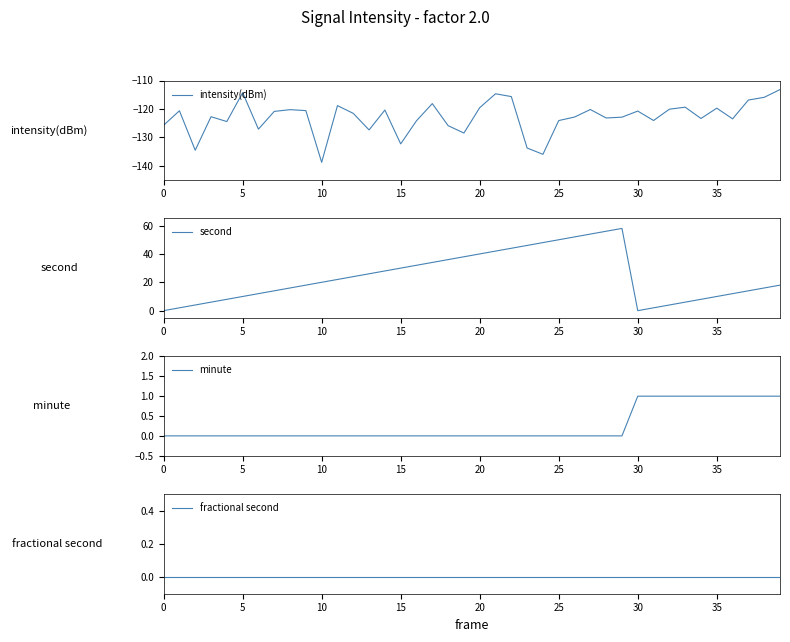

What is the label of the 17th point from the right?

23